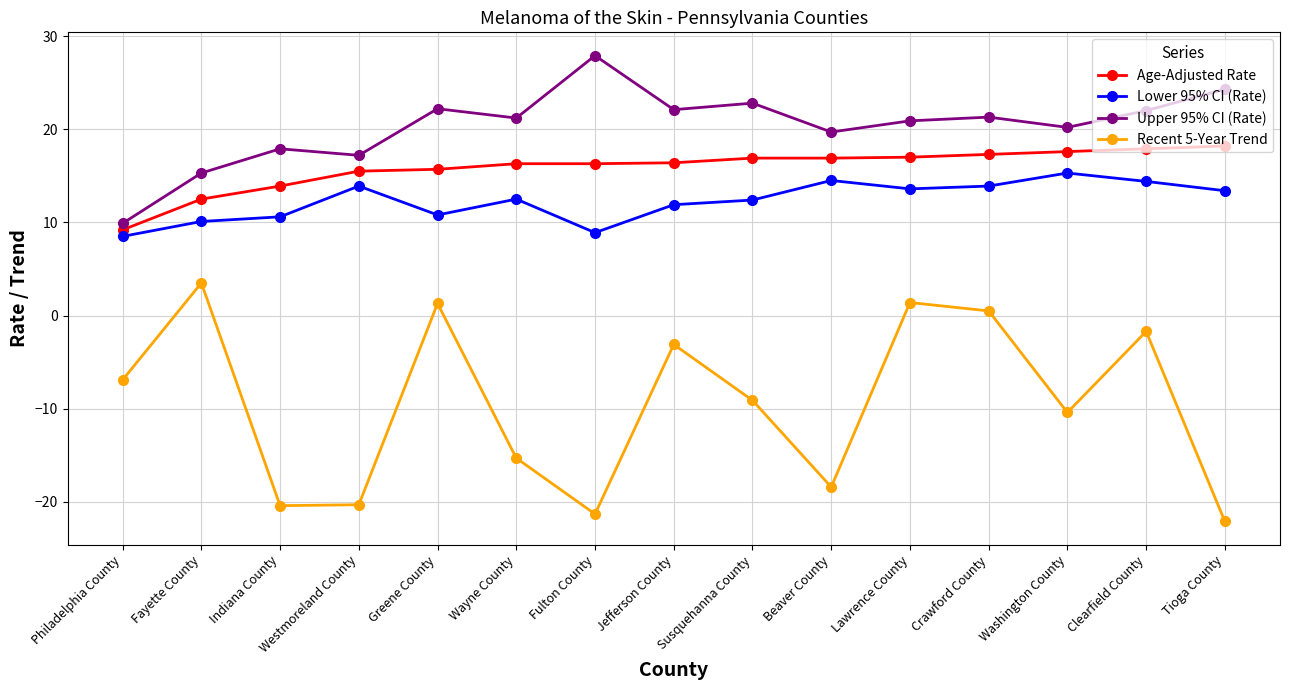

True or false: Age-Adjusted Rate has a value of 28.8 at Susquehanna County.

False